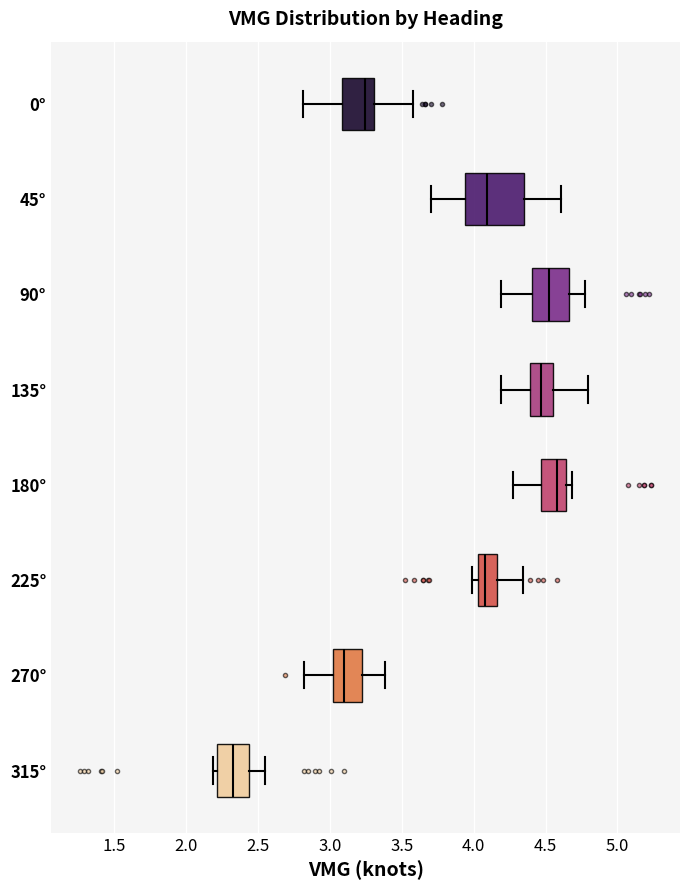

Which box's median line is the furthest to the left?

315°